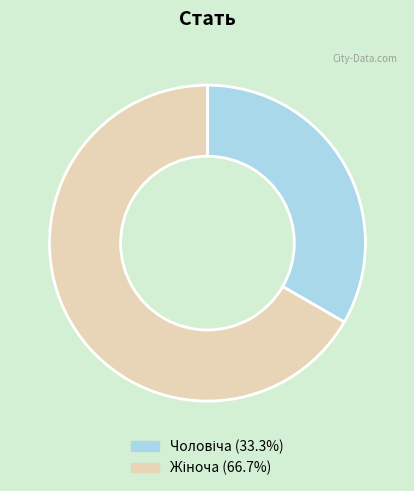

Is there any slice that represents more than half of the pie?

Yes